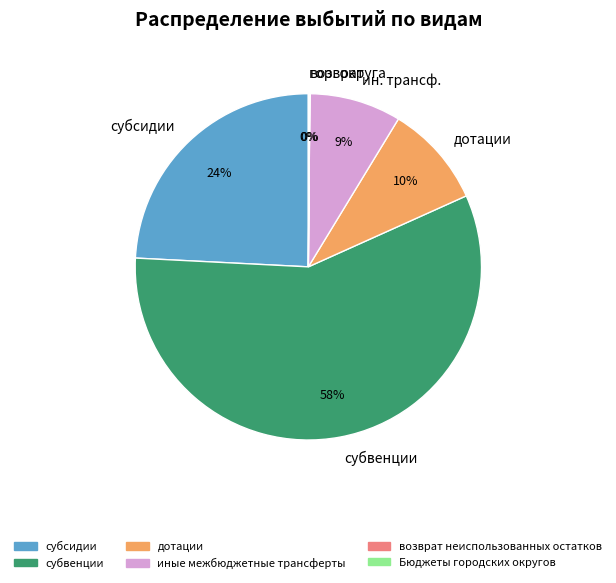

True or false: субсидии accounts for 31% of the total.

False